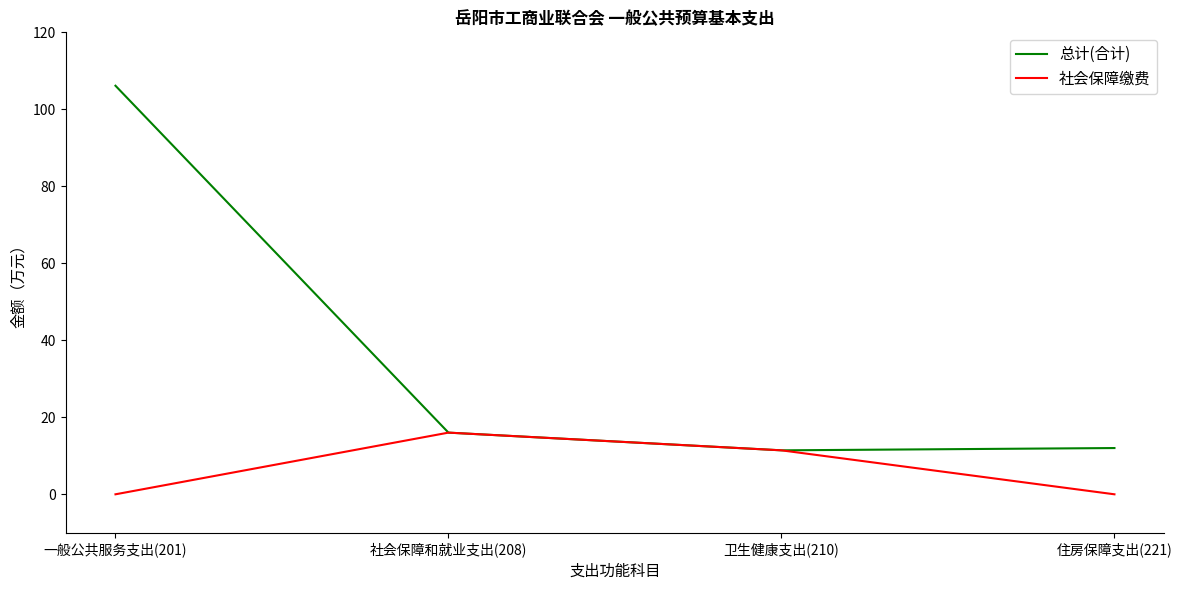

What is the sum of the 总计(合计) values at 卫生健康支出(210) and 一般公共服务支出(201)?

117.6